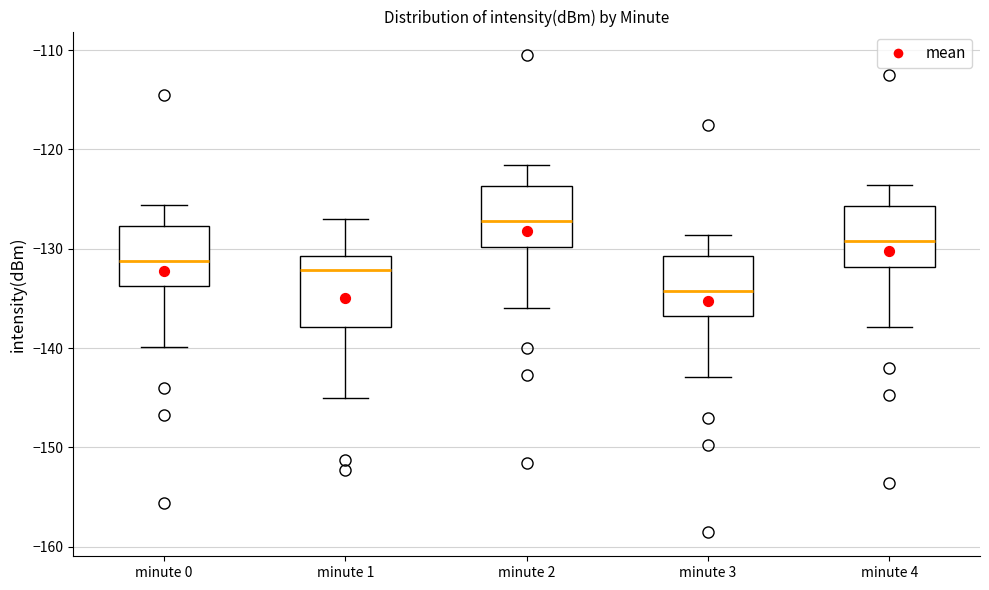

Reading left to right, transcribe this box plot: for each box, give where its median line is, the range the box spans, and where its two whiskers end, as read against the y-axis. The values are not printed on the chart, so give them approximately, as read against the axis.

minute 0: median -131, box -134 to -128, whiskers -140 to -126
minute 1: median -132, box -138 to -131, whiskers -145 to -127
minute 2: median -127, box -130 to -124, whiskers -136 to -122
minute 3: median -134, box -137 to -131, whiskers -143 to -129
minute 4: median -129, box -132 to -126, whiskers -138 to -124